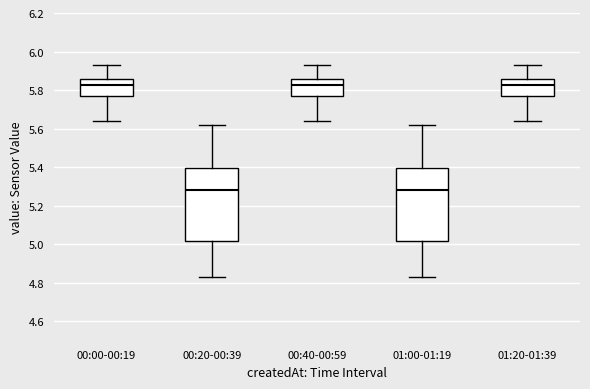

Reading left to right, read every box against the y-axis: the position of its median line, the range the box covers, and the ends of its whiskers. The values are not printed on the chart, so give them approximately, as read against the axis.

00:00-00:19: median 5.82, box 5.76 to 5.86, whiskers 5.64 to 5.94
00:20-00:39: median 5.28, box 5.02 to 5.40, whiskers 4.84 to 5.62
00:40-00:59: median 5.82, box 5.76 to 5.86, whiskers 5.64 to 5.94
01:00-01:19: median 5.28, box 5.02 to 5.40, whiskers 4.84 to 5.62
01:20-01:39: median 5.82, box 5.76 to 5.86, whiskers 5.64 to 5.94